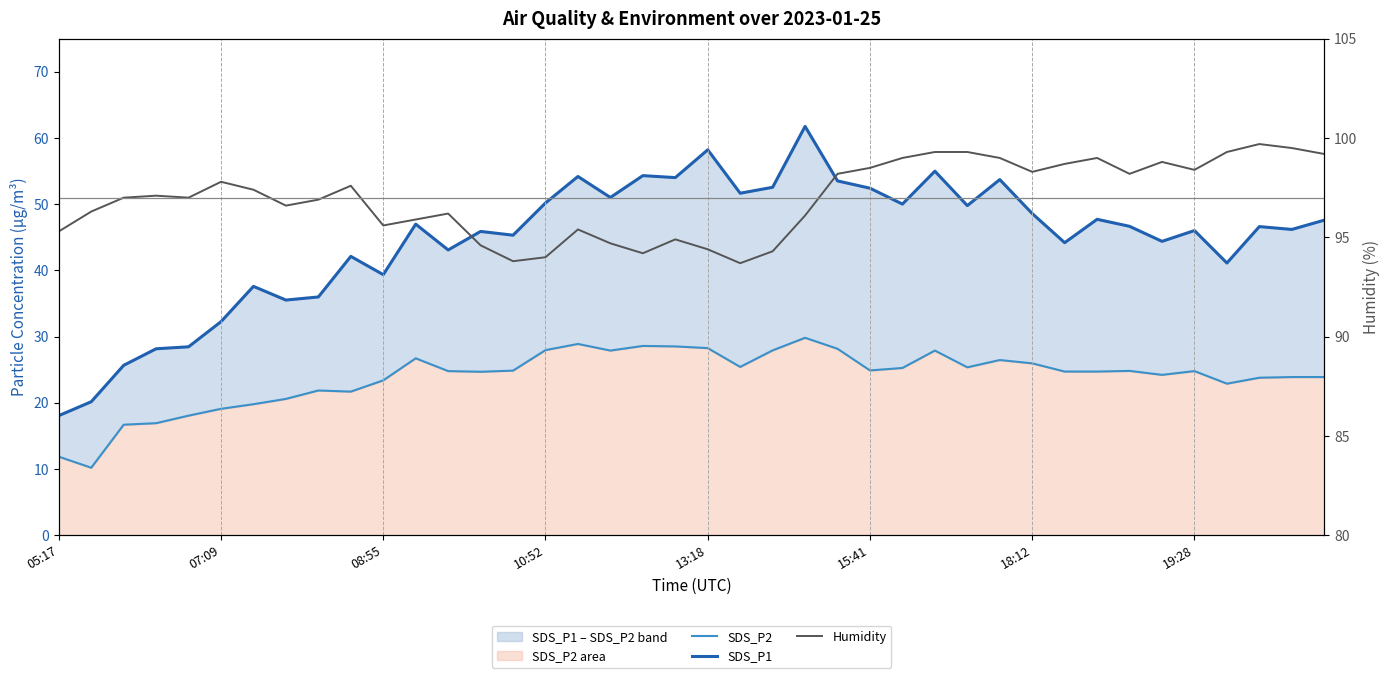

Which series changed the most between 8 and 25?

SDS_P1